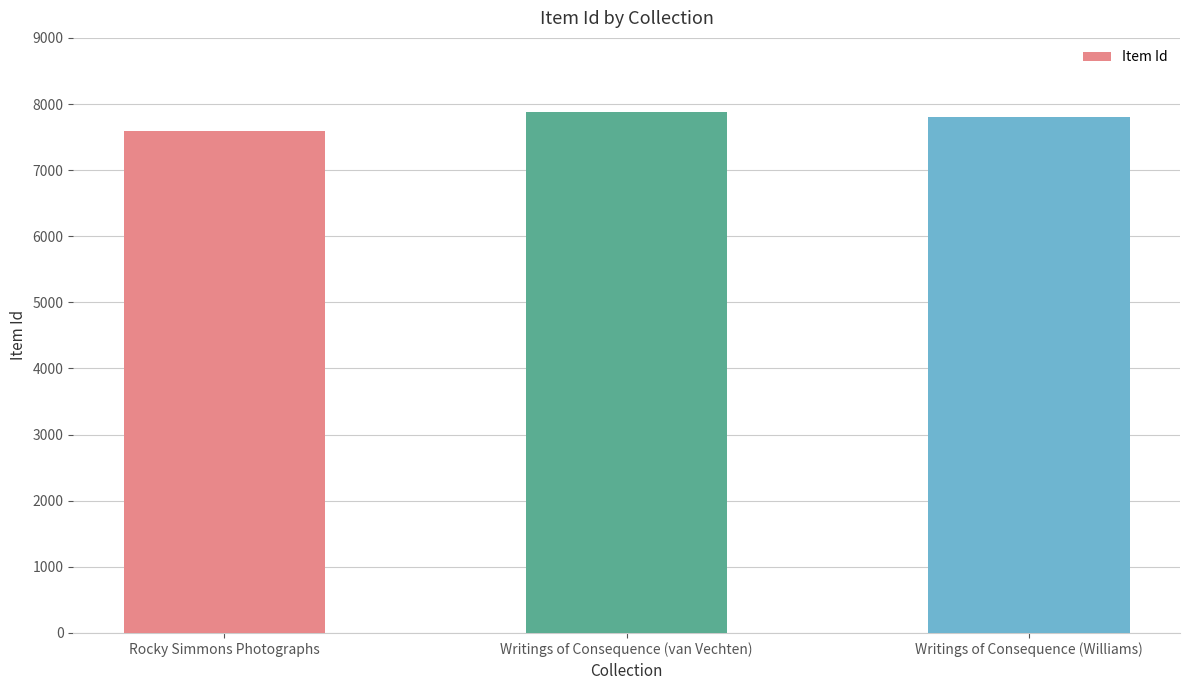

Approximately how many times larger is the value at Rocky Simmons Photographs compared to Writings of Consequence (van Vechten)?

1.0